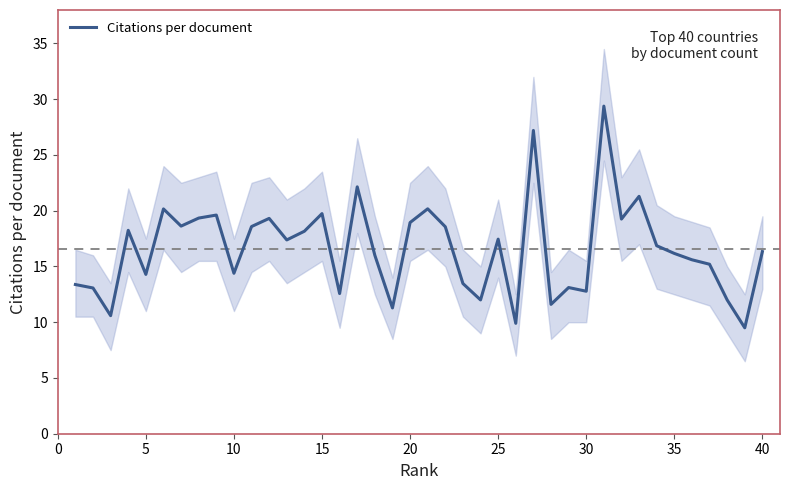

What is the lowest value of the Citations per document series?

9.5